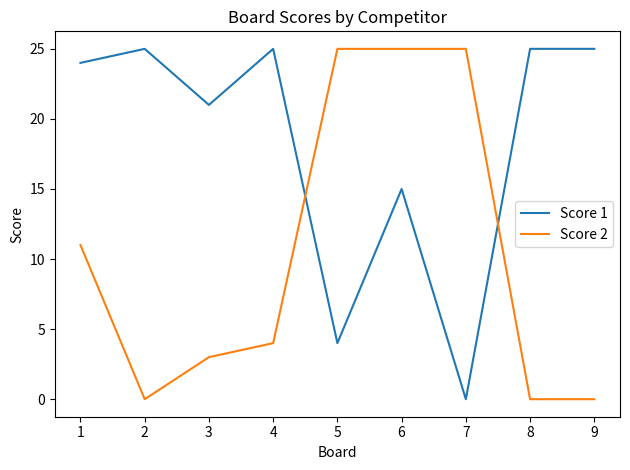

What are all the series names shown in the legend?

Score 1, Score 2